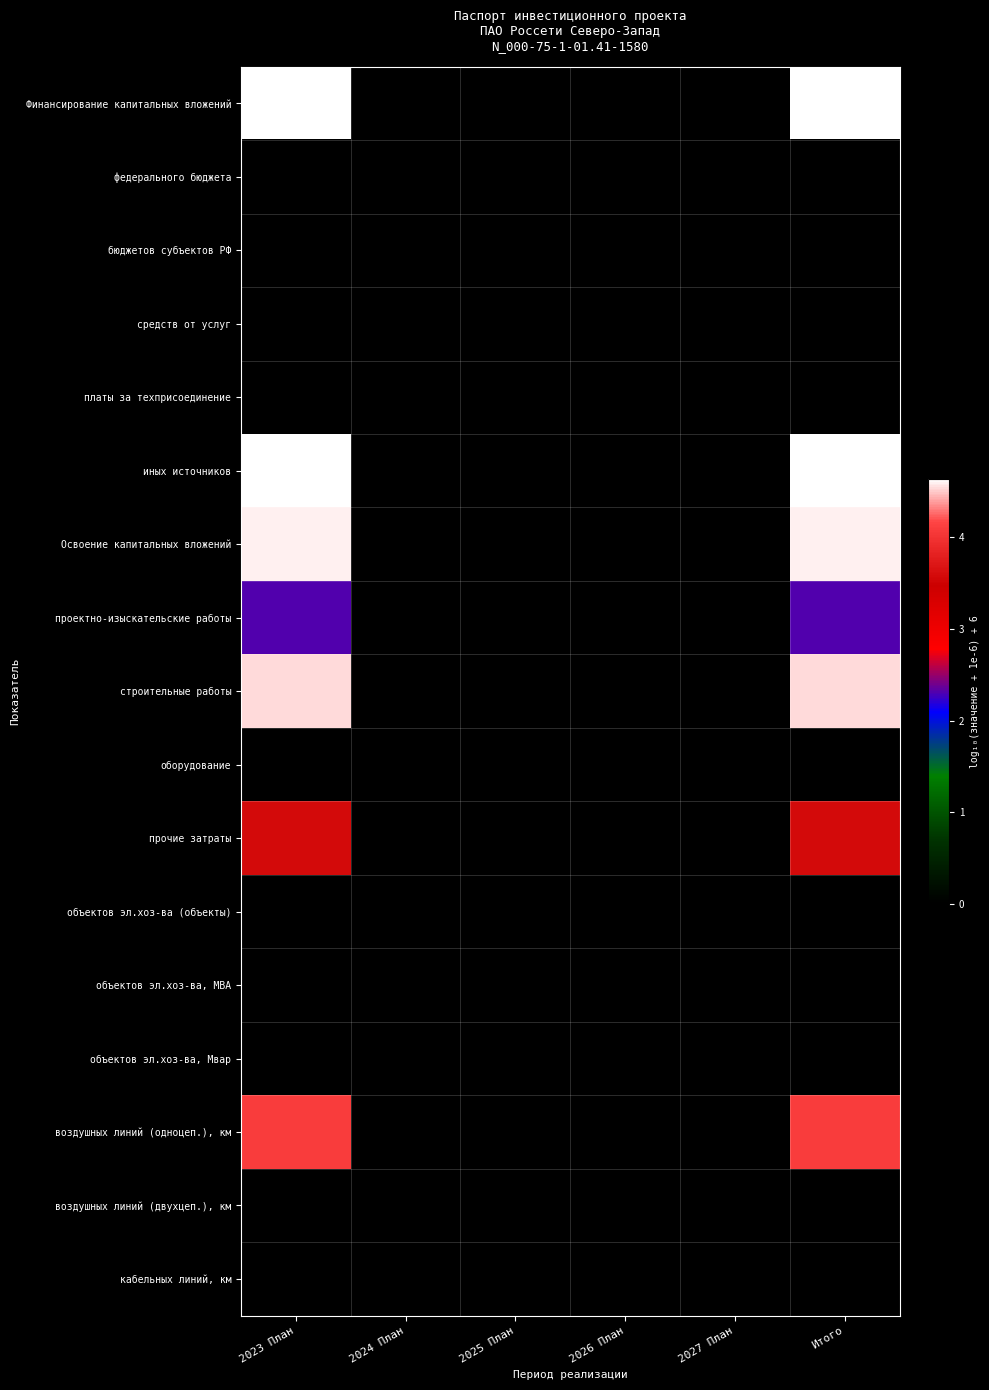

Which series has the largest range (max minus min)?

Финансирование капитальных вложений